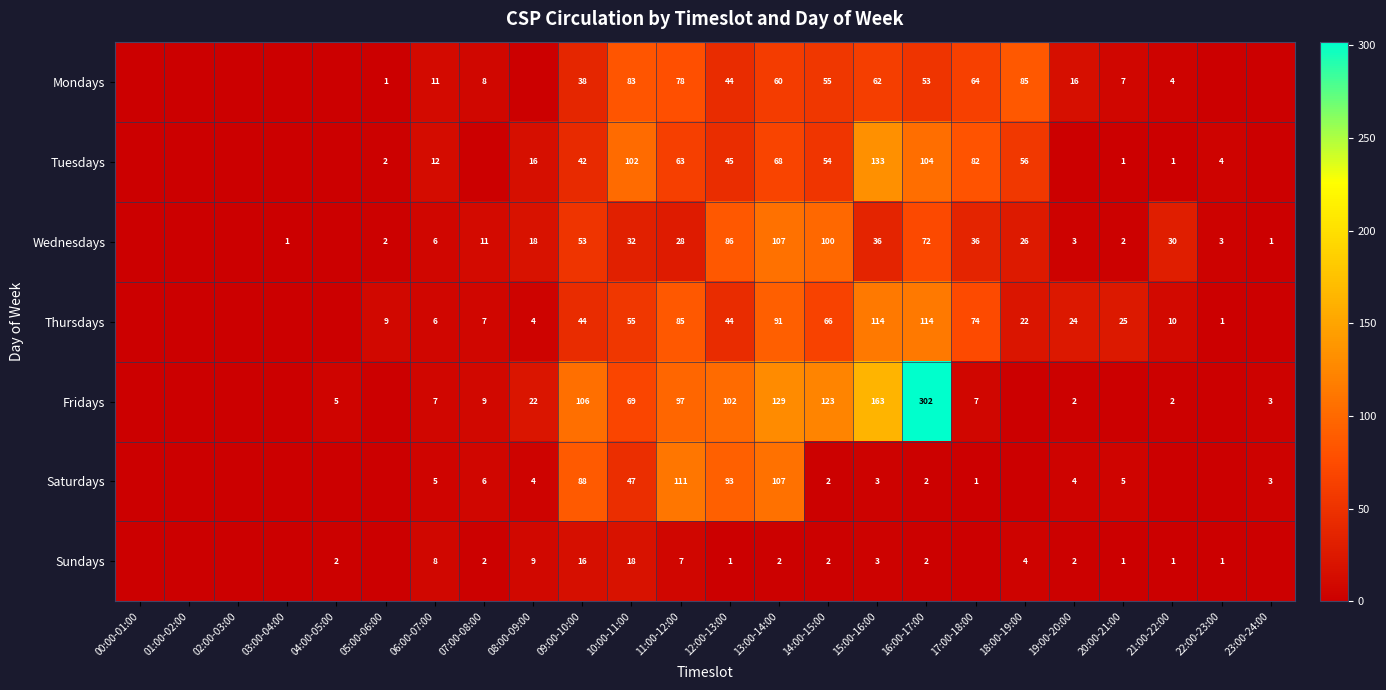

At 11:00-12:00, list the series in order from smallest to largest.

Sundays, Wednesdays, Tuesdays, Mondays, Thursdays, Fridays, Saturdays